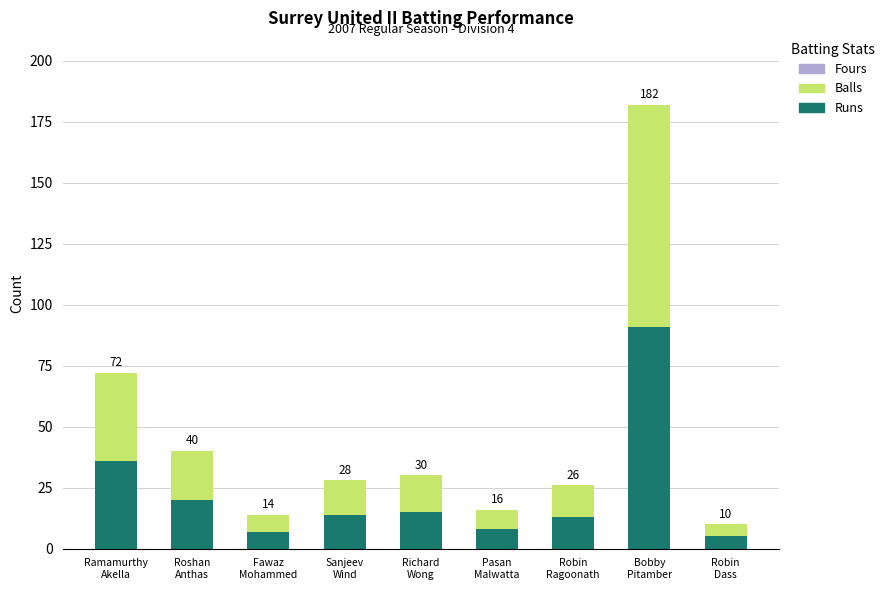

How many bars are there in total?

9